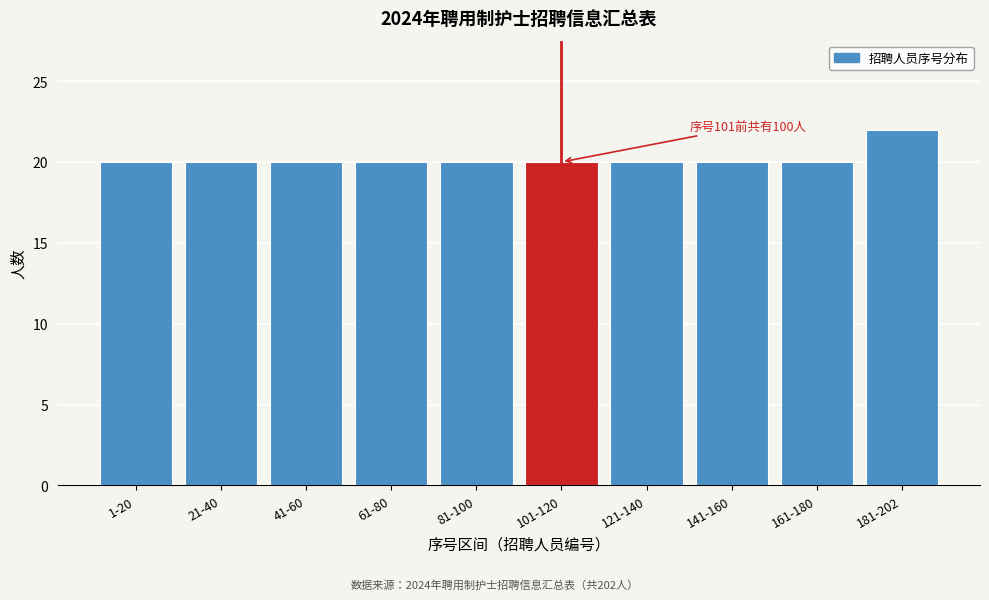

Reading left to right, transcribe all the data shown in this chart.

1-20=20	21-40=20	41-60=20	61-80=20	81-100=20	101-120=20	121-140=20	141-160=20	161-180=20	181-202=22